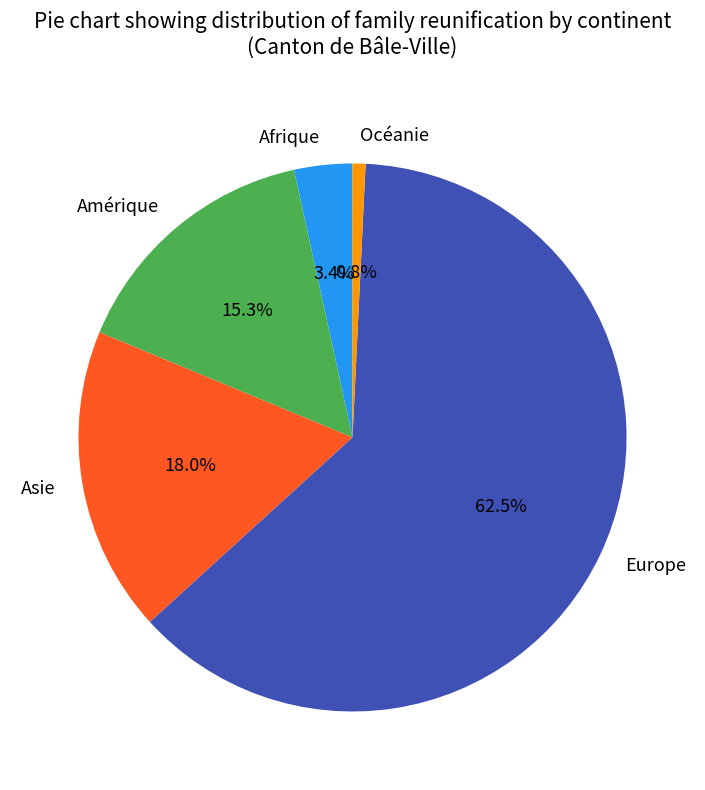

What is the total percentage of Asie and Océanie?

18.8%